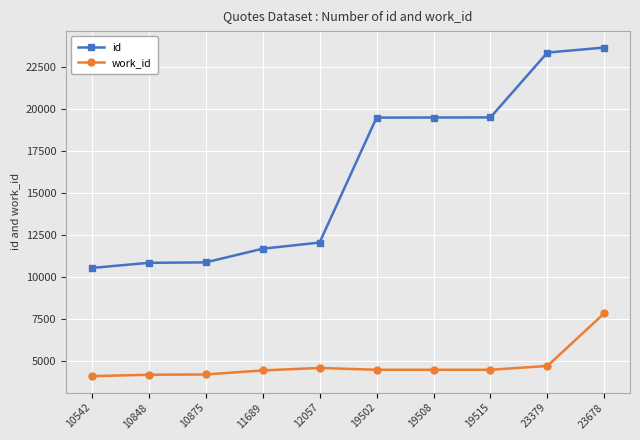

True or false: work_id has a value of 4475 at 19515.

True